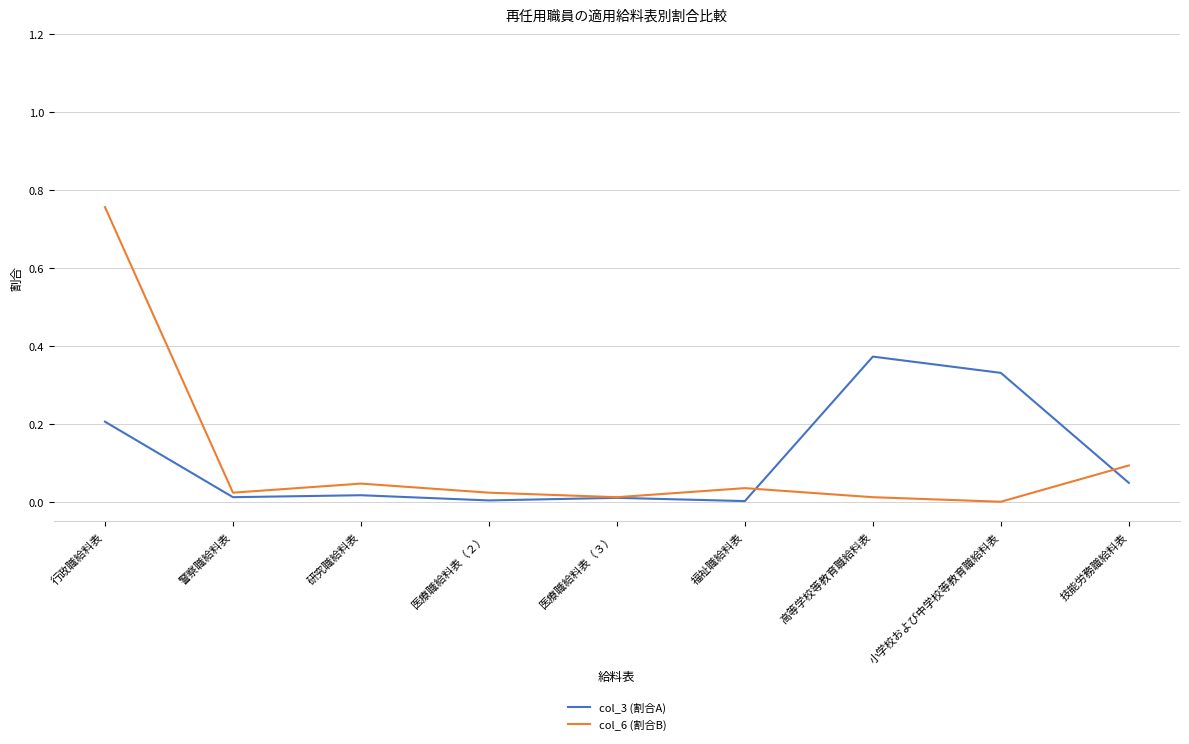

The value of col_6 (割合B) at 医療職給料表（３） is 0.0. True or false?

True